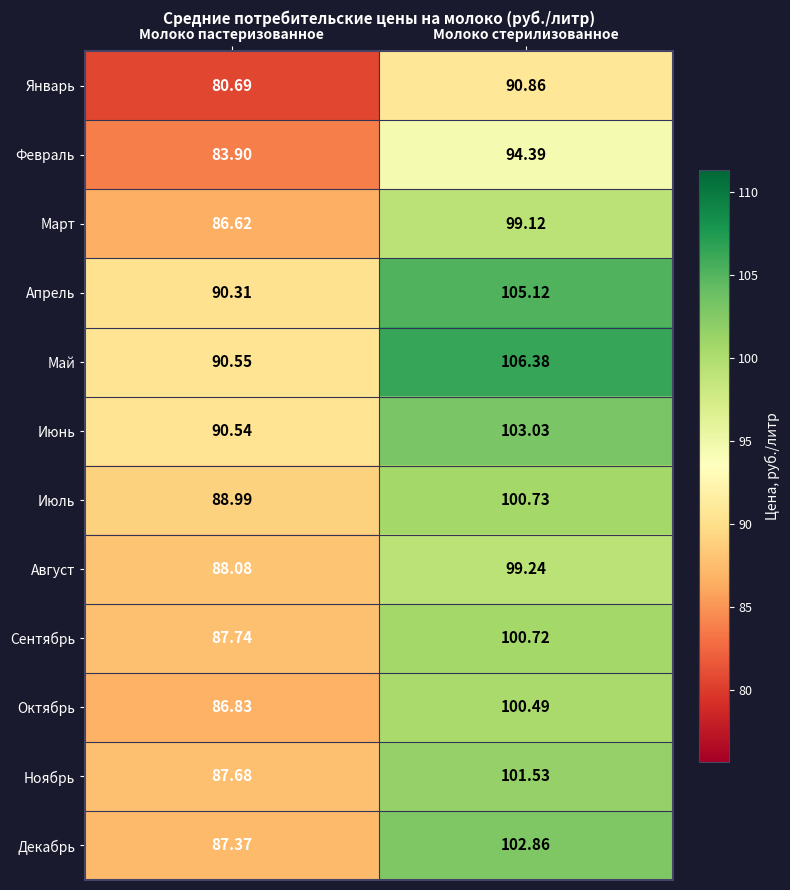

At which category is the sum across all series the highest?

Молоко стерилизованное